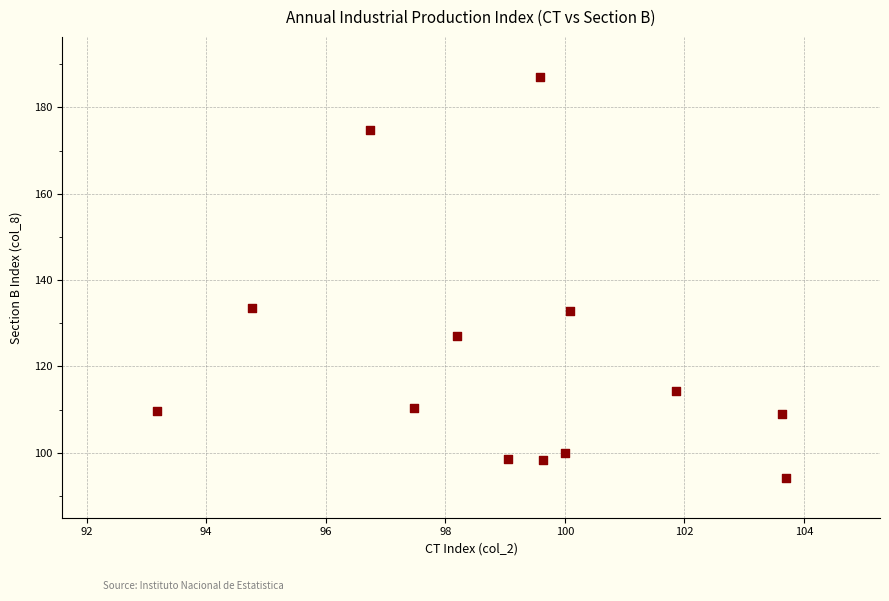

What is the range of Y values (max minus min)?

92.8